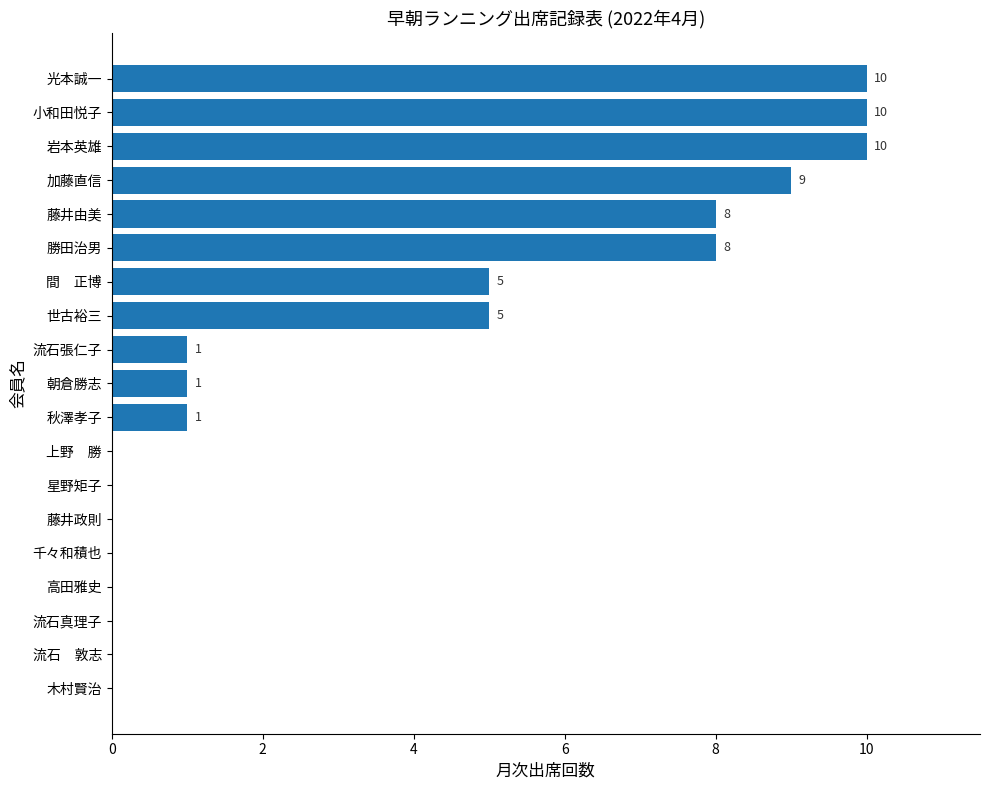

Is it true that the value at 星野矩子 is 3?

False